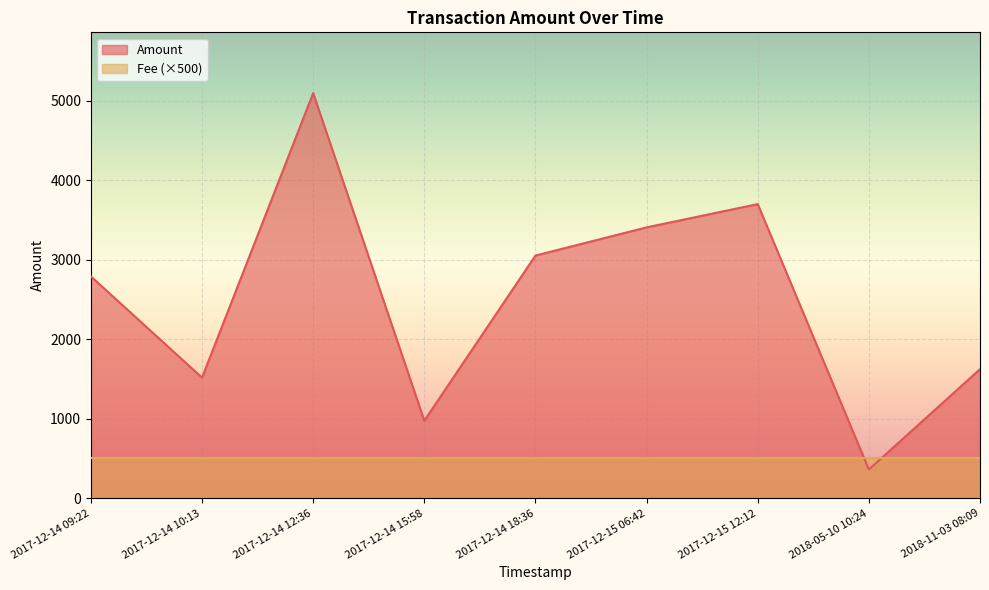

What is the value of the 3rd point from the left?

5093.8